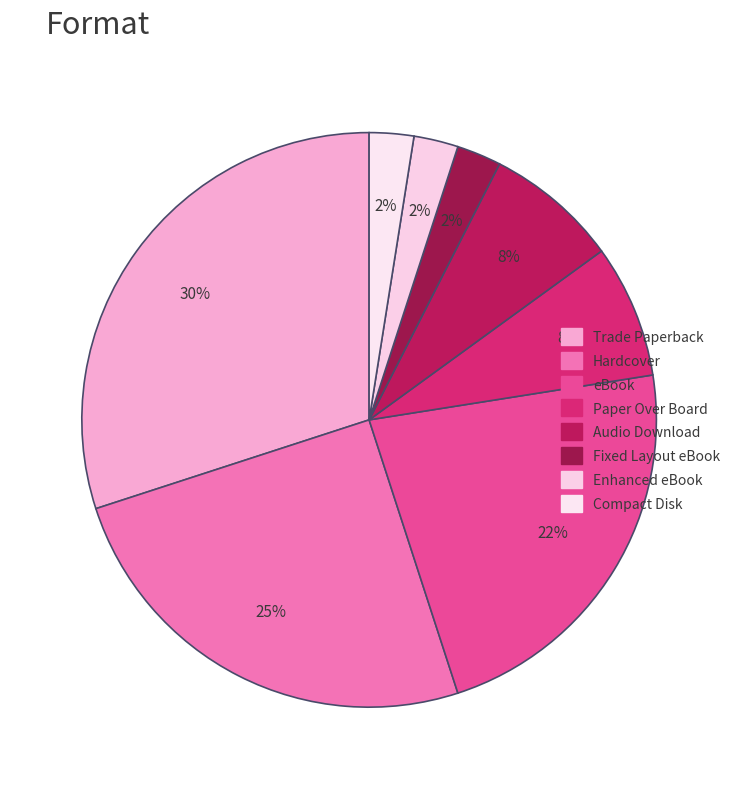

What percentage is the Paper Over Board slice, to the nearest percent?

8%